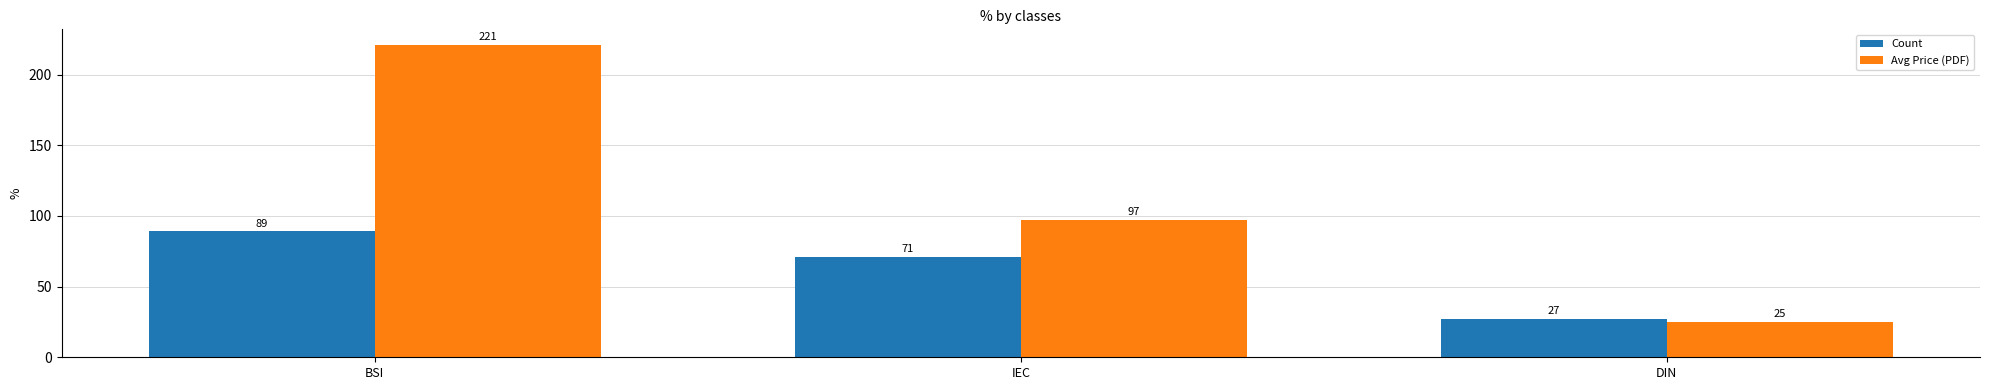

At how many categories does at least one series exceed 179?

1